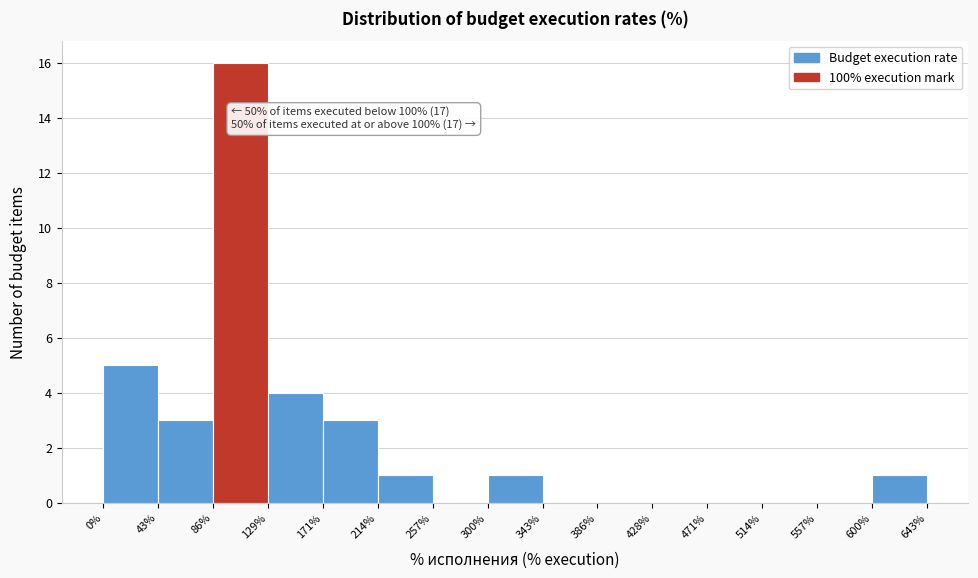

Which range on the x-axis has the tallest bar?

86% to 129%